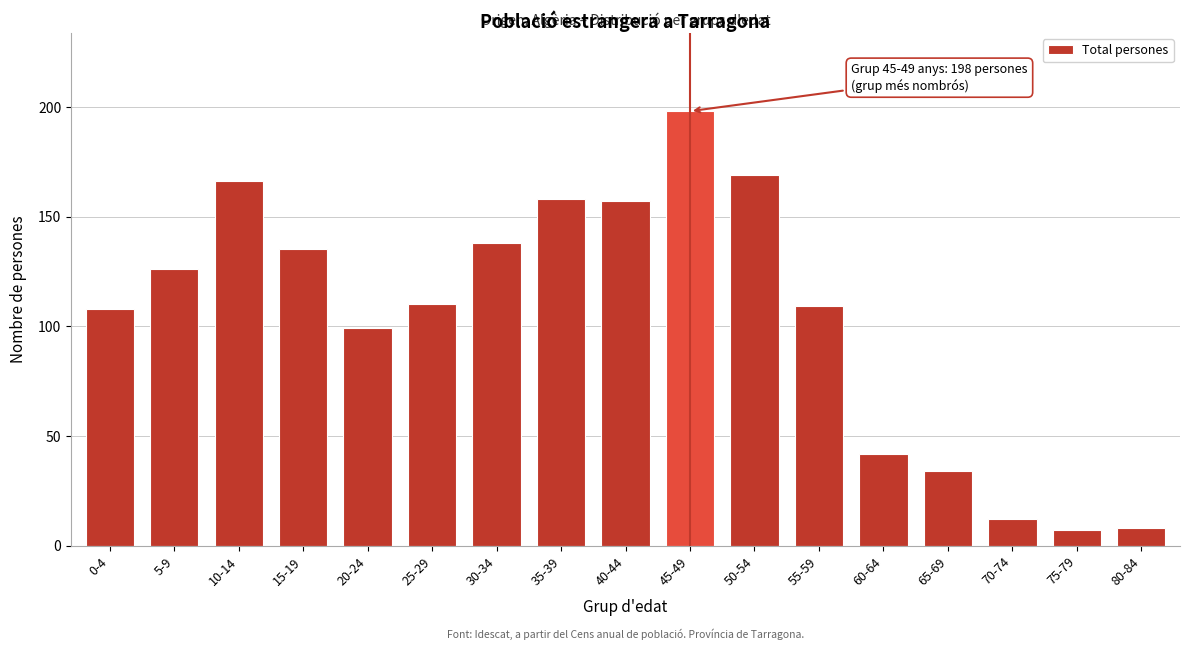

Reading left to right, extract all data points from this chart.

0-4=108	5-9=126	10-14=166	15-19=135	20-24=99	25-29=110	30-34=138	35-39=158	40-44=157	45-49=198	50-54=169	55-59=109	60-64=42	65-69=34	70-74=12	75-79=7	80-84=8